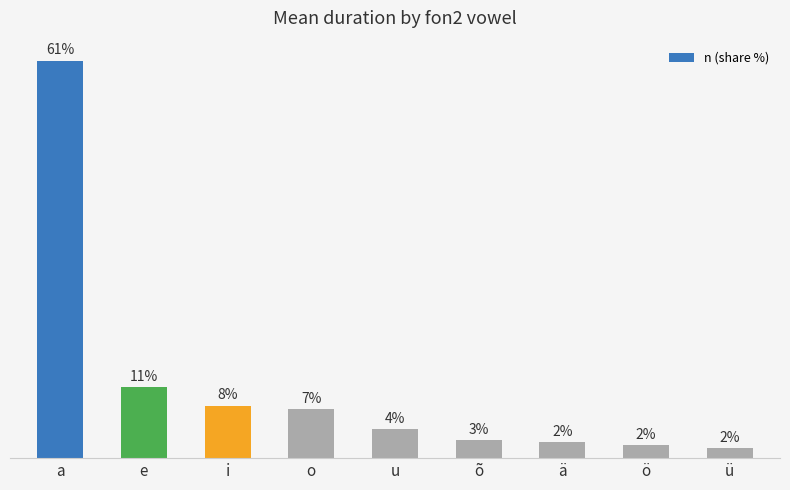

Is it true that the value at ö is 1.9?

True